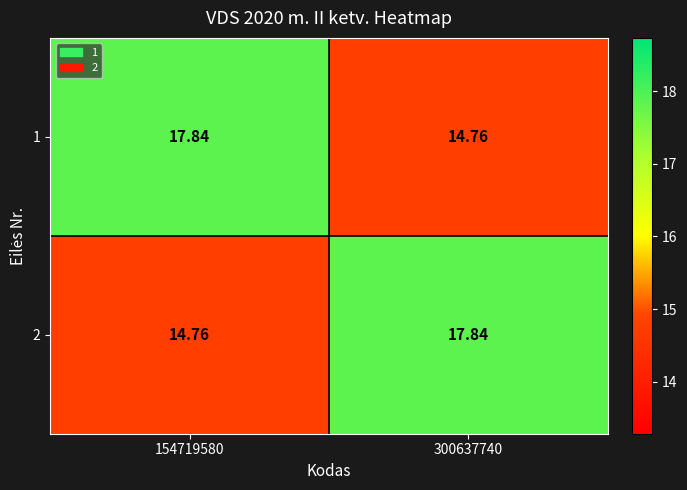

Is the value of 1 at 154719580 greater than the value of 2 at 154719580?

Yes